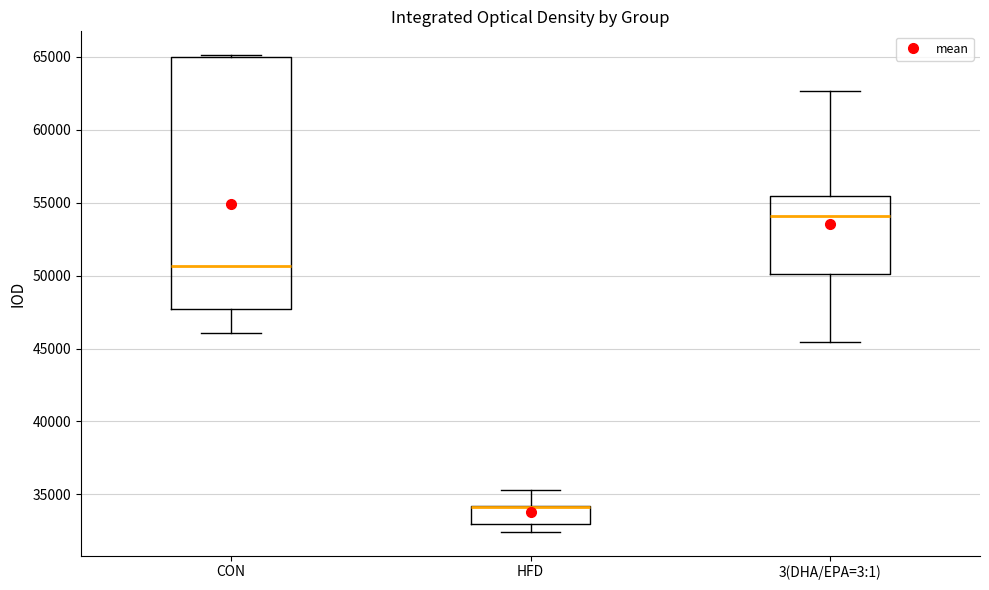

Which box is the tallest, from its lower edge to its upper edge?

CON